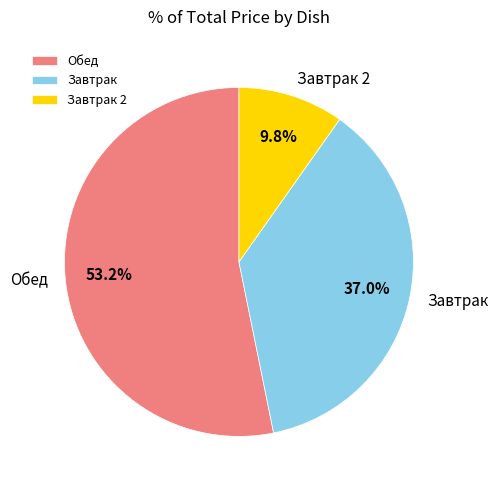

Does any single category account for the majority?

Yes